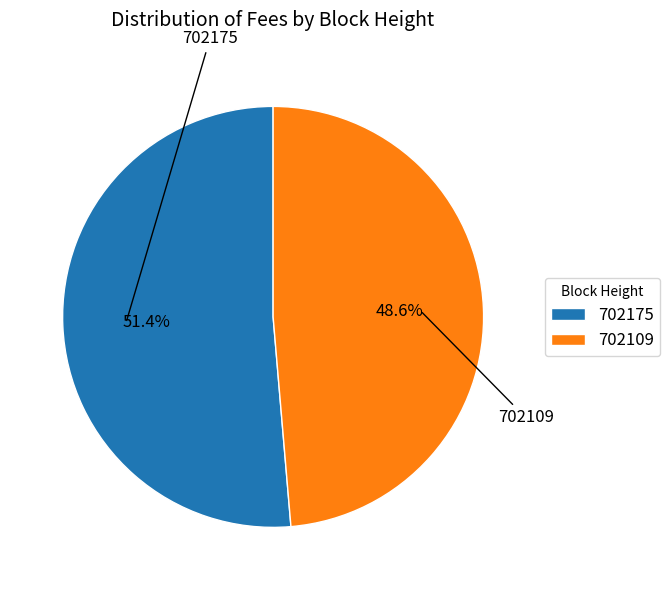

Is there a majority slice in this chart?

Yes